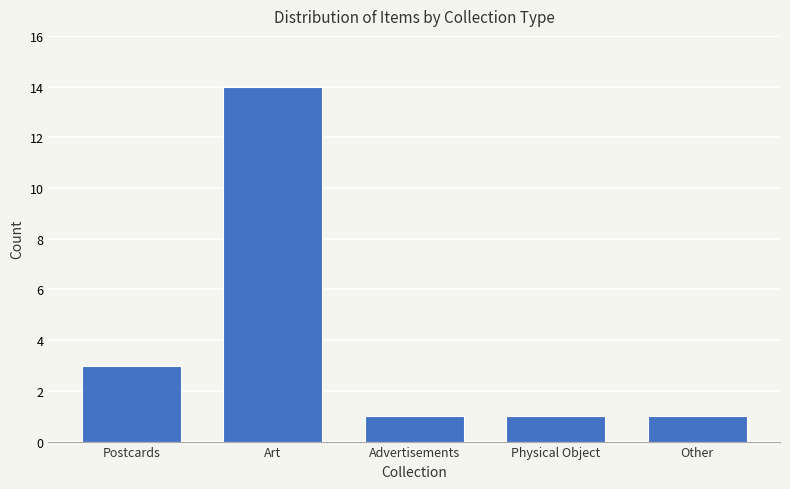

Reading right to left, extract all data points from this chart.

Other=1	Physical Object=1	Advertisements=1	Art=14	Postcards=3